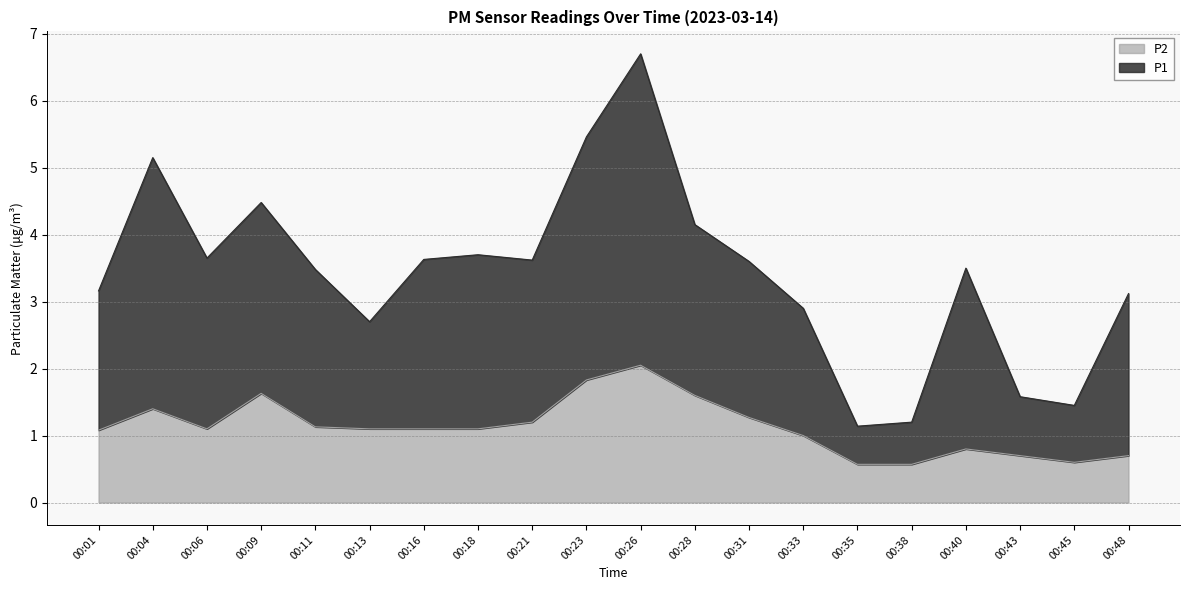

Reading left to right, what are all the values shown in this chart?

P1: 3.2	5.2	3.6	4.5	3.5	2.7	3.6	3.7	3.6	5.5	6.7	4.2	3.6	2.9	1.1	1.2	3.5	1.6	1.4	3.1
P2: 1.1	1.4	1.1	1.6	1.1	1.1	1.1	1.1	1.2	1.8	2.0	1.6	1.3	1.0	0.6	0.6	0.8	0.7	0.6	0.7